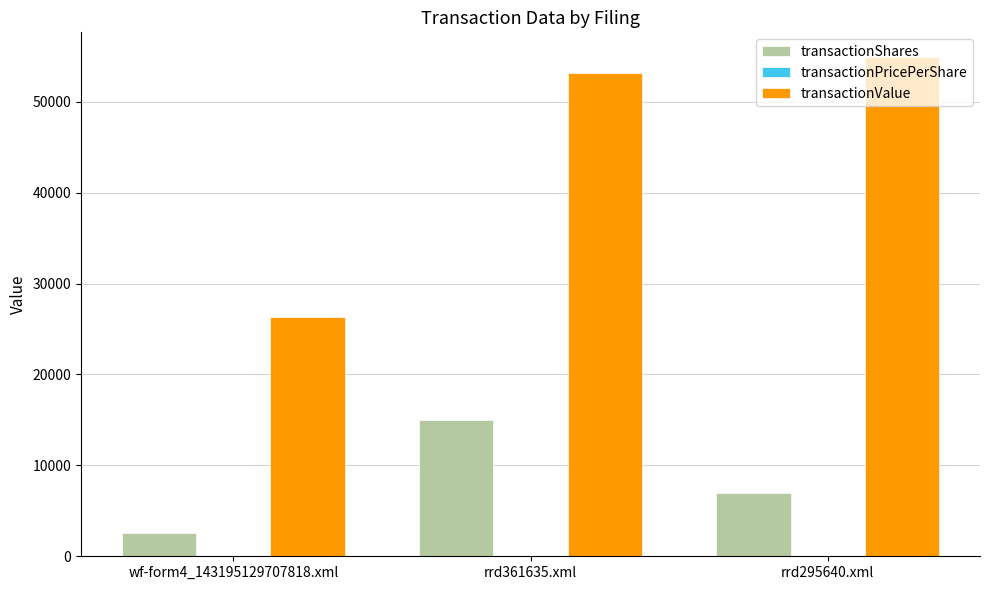

What is the highest value of the transactionShares series?

15000.0